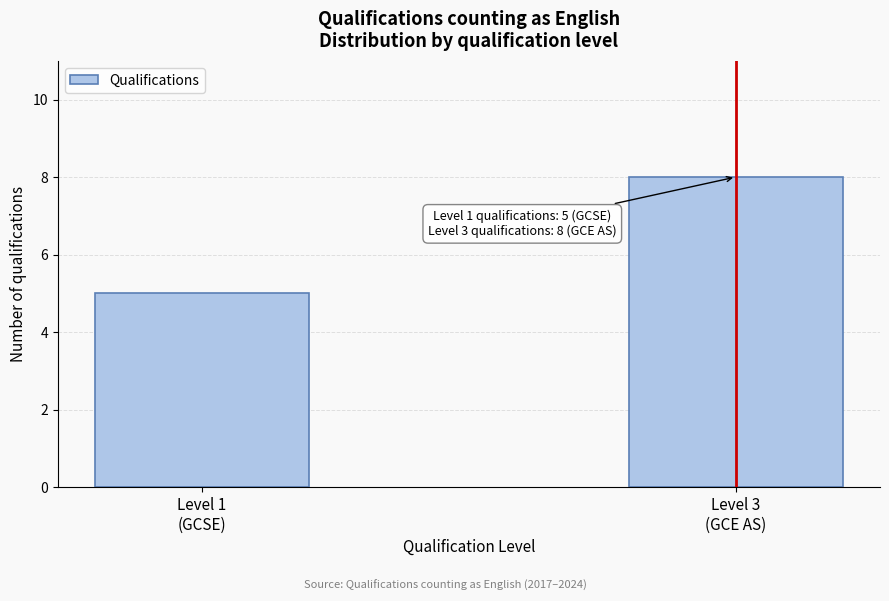

Reading right to left, list all the values displayed in this chart.

8	5